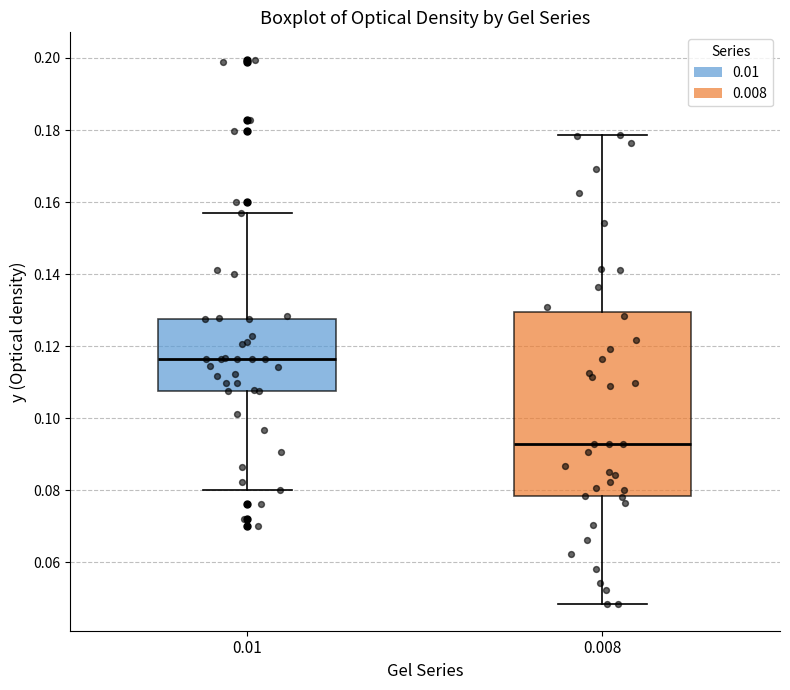

Where is the upper edge of the box at x = 0.01 on the y-axis? The values are not printed on the chart, so give them approximately, as read against the axis.

0.128